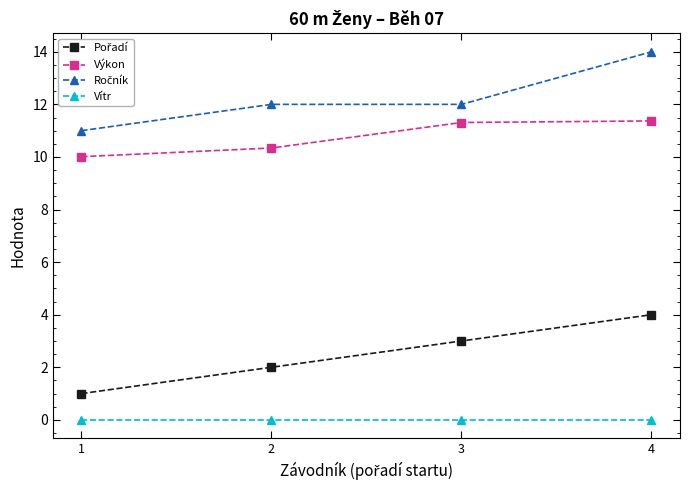

At how many categories does at least one series exceed 0?

4